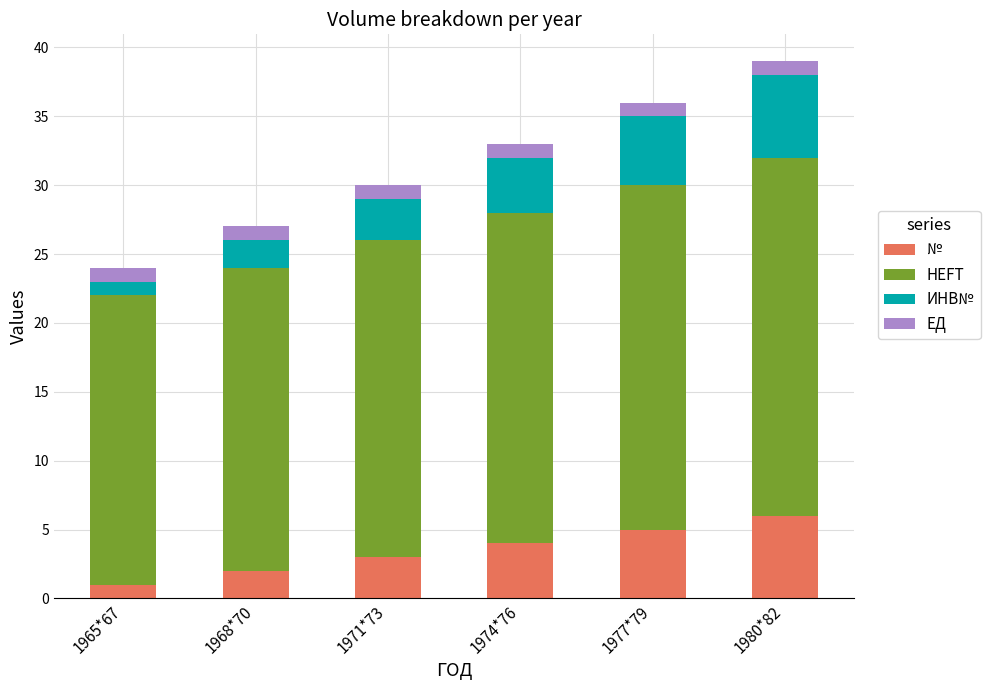

True or false: № has a value of 2 at 1974*76.

False